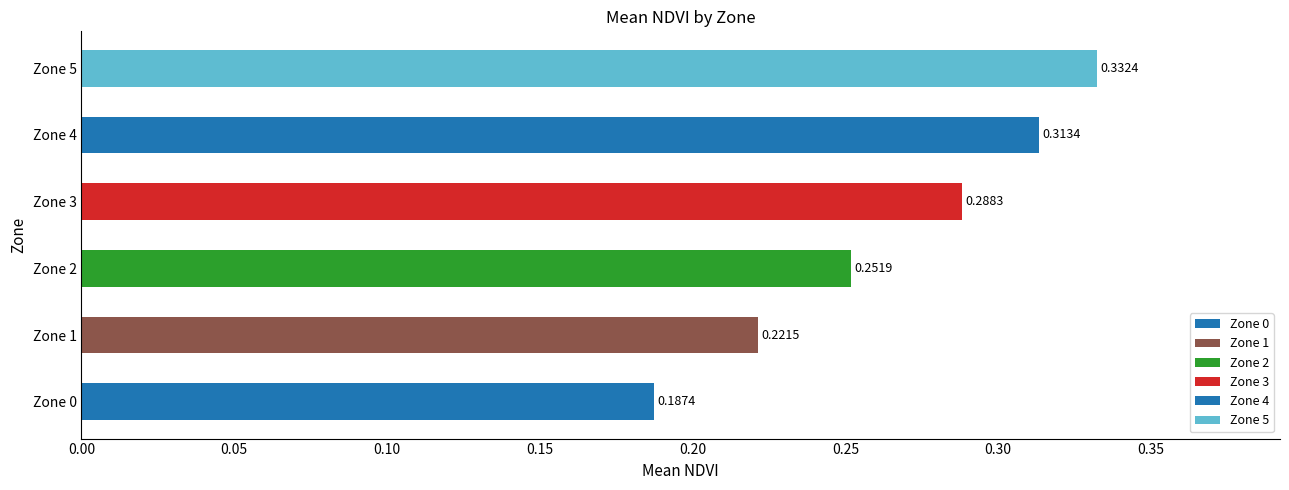

Between Zone 0 and Zone 3, which is larger?

Zone 3